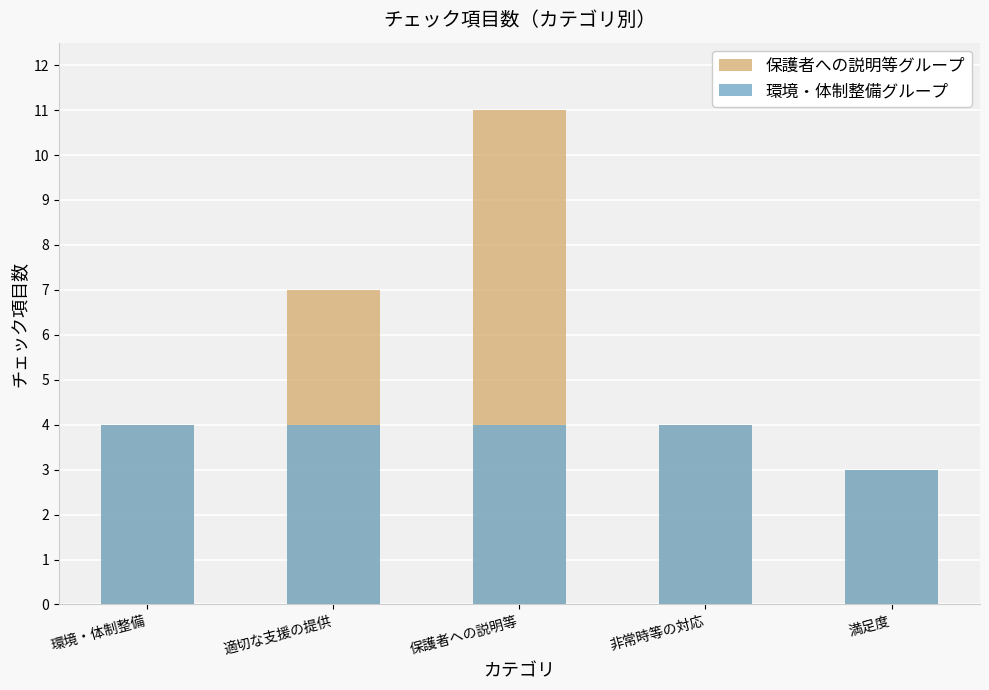

What is the difference between the maximum and minimum values in the 保護者への説明等グループ series?

8